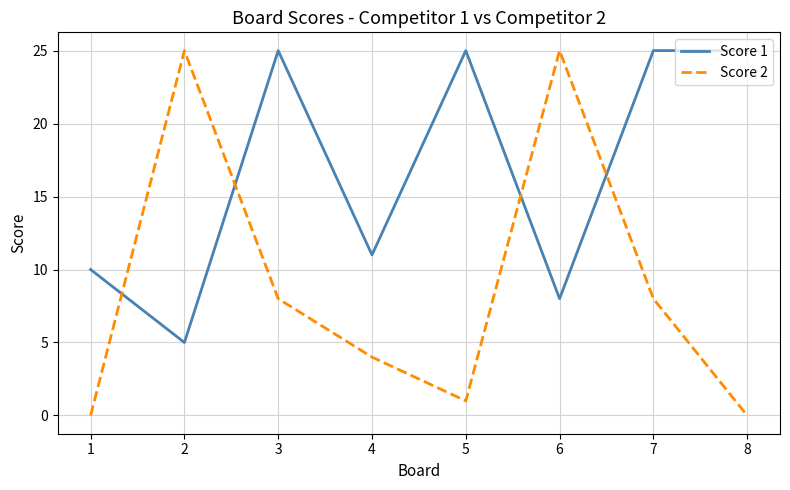

True or false: Score 2 has more than 2 interior local peaks.

False